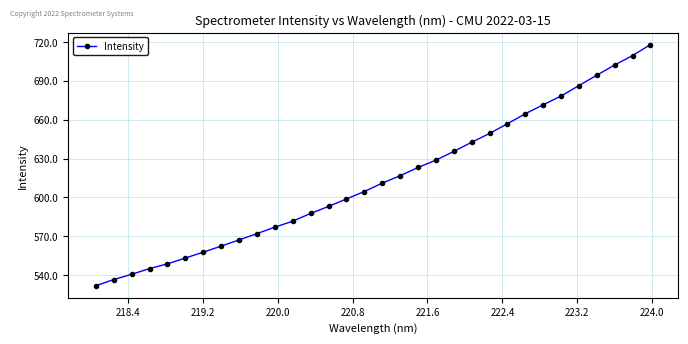

What is the sum of all values?

19648.7